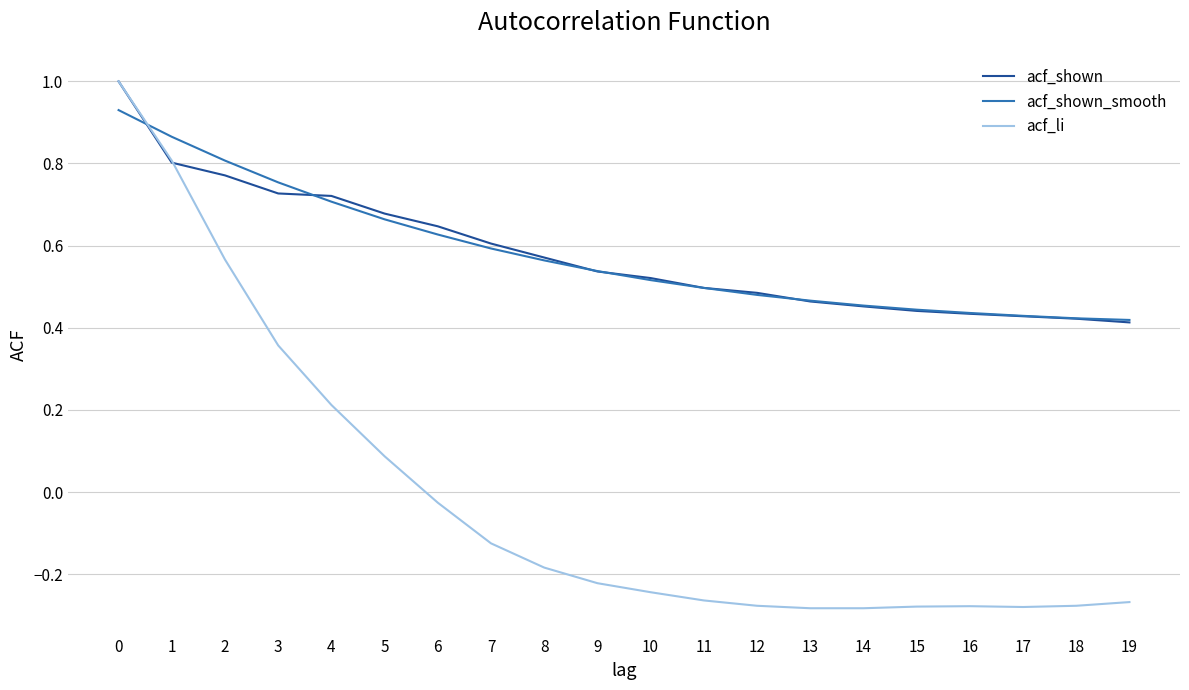

Is the value of acf_shown_smooth at 14 greater than the value of acf_shown at 4?

No